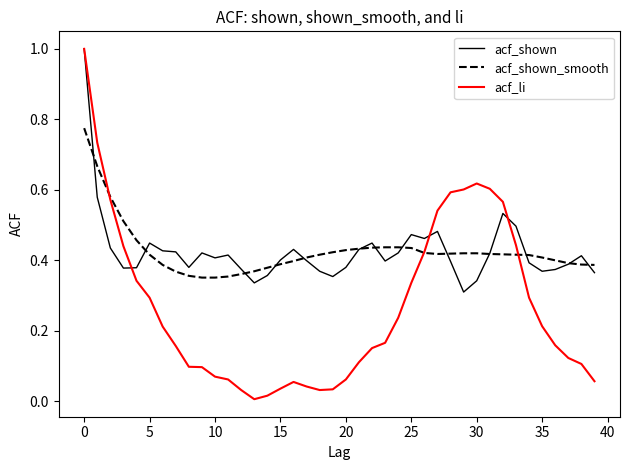

Which series has the largest range (max minus min)?

acf_li